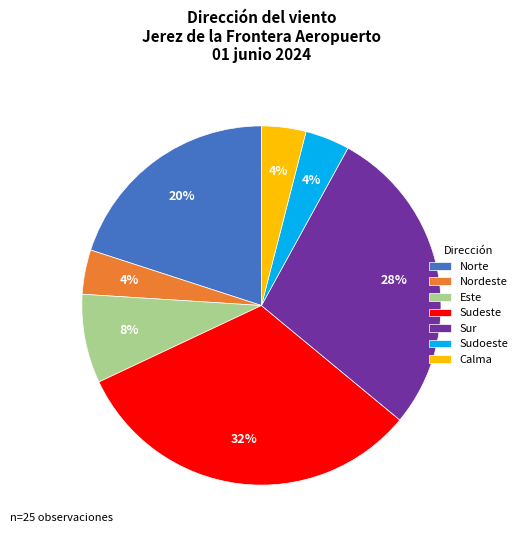

Which category has the biggest portion of the pie?

Sudeste